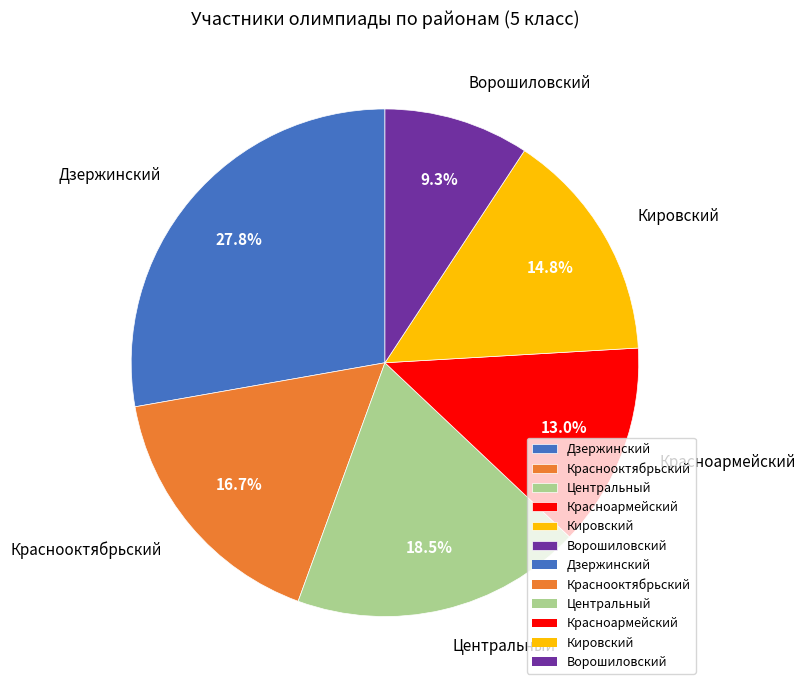

Approximately how many times larger is the value at Краснооктябрьский compared to Дзержинский?

0.6